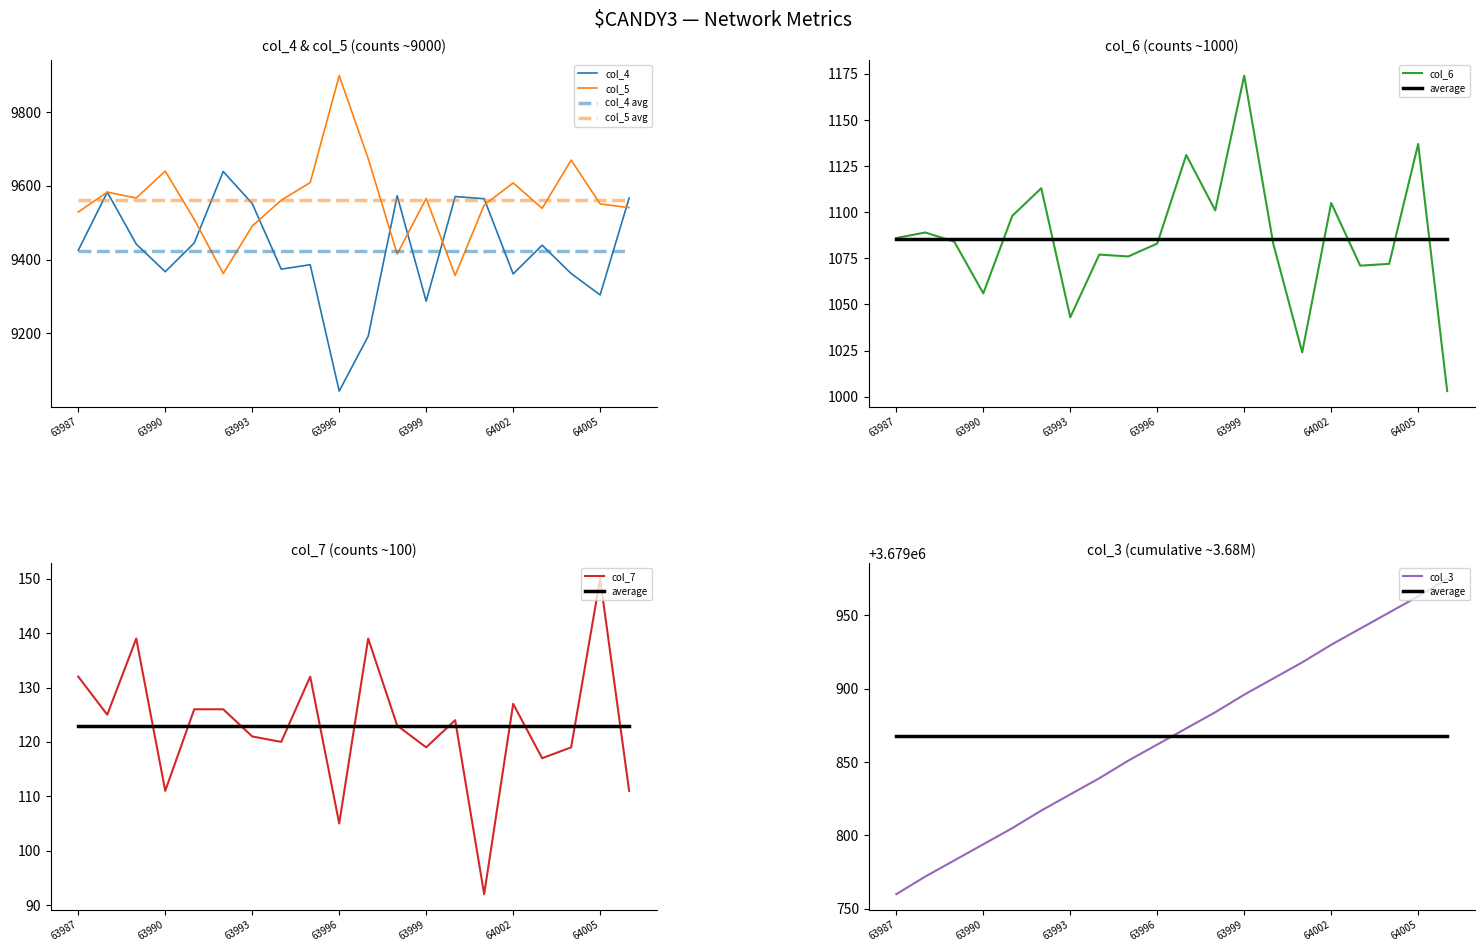

Which label corresponds to the smallest value in the chart?

64001